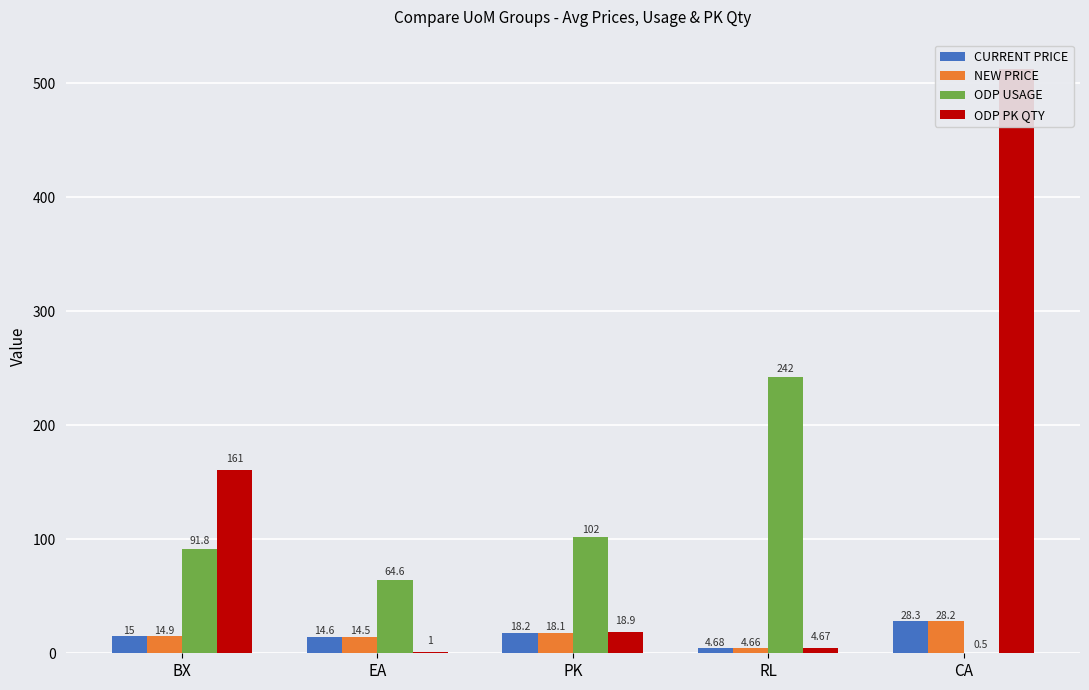

Reading right to left, list all the values displayed in this chart.

CURRENT PRICE: CA=28.3	RL=4.7	PK=18.2	EA=14.6	BX=15.0
NEW PRICE: CA=28.2	RL=4.7	PK=18.1	EA=14.5	BX=14.9
ODP USAGE: CA=0.5	RL=242.3	PK=101.7	EA=64.6	BX=91.8
ODP PK QTY: CA=512.5	RL=4.7	PK=18.9	EA=1.0	BX=160.9